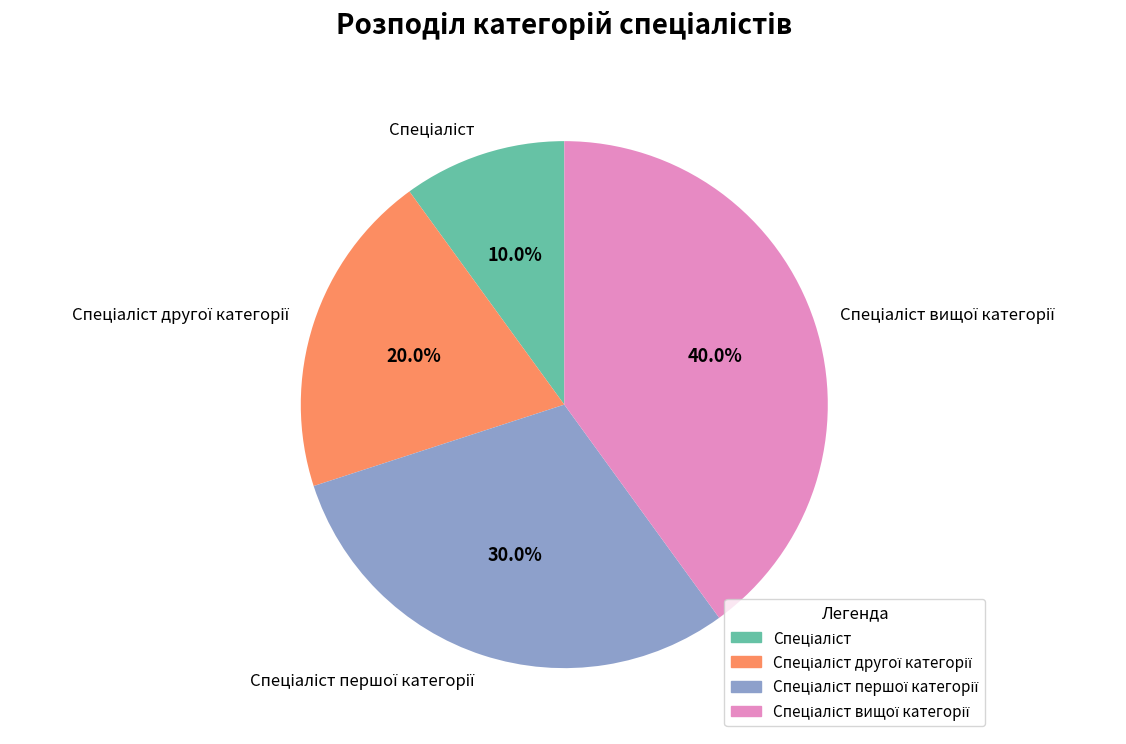

Does any single category account for the majority?

No